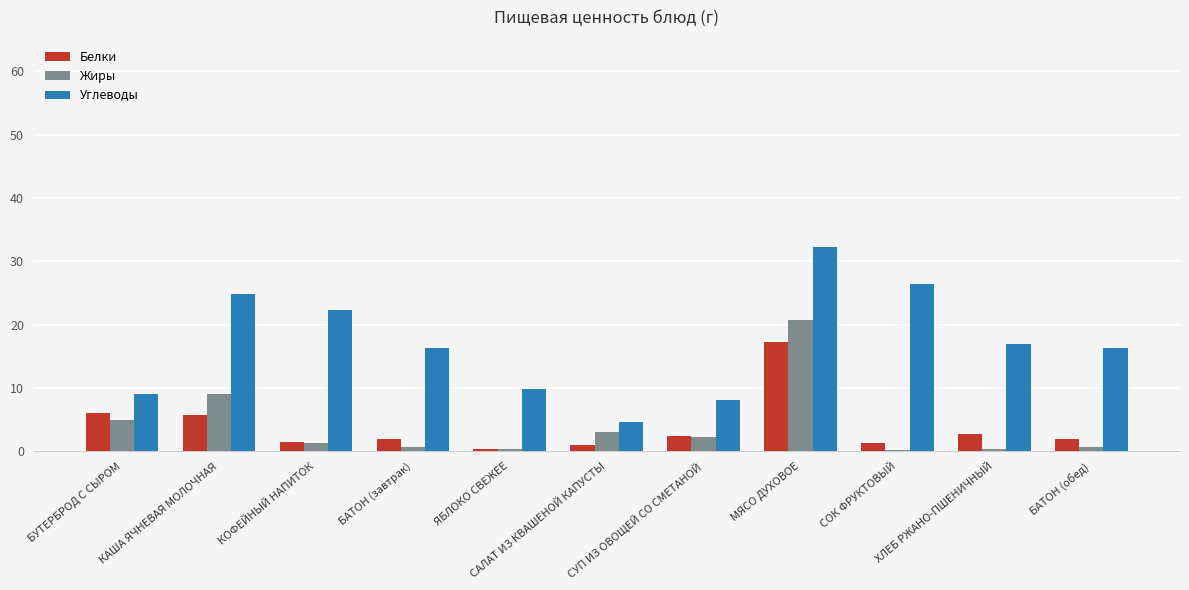

Where does the Углеводы series first go above 16?

КАША ЯЧНЕВАЯ МОЛОЧНАЯ